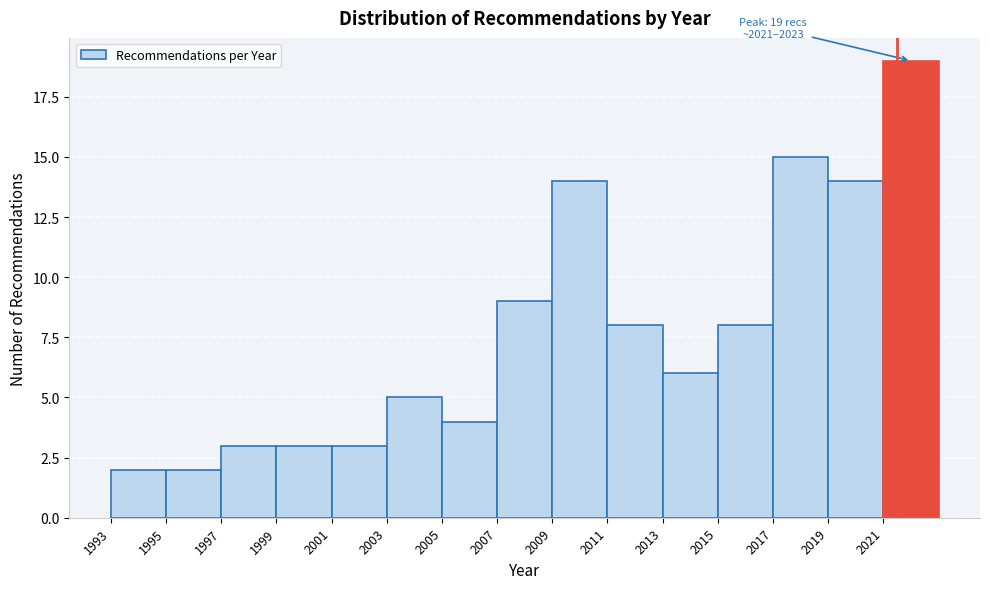

Which range on the x-axis has the tallest bar?

2021 to 2023